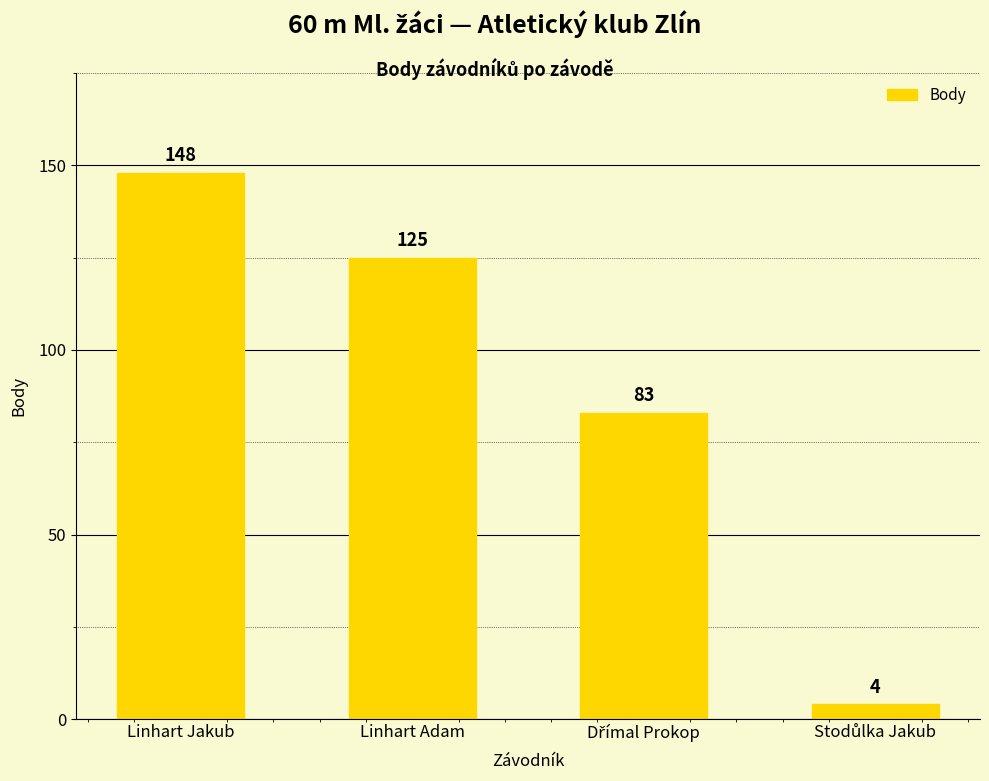

Is it true that the value at Linhart Jakub is 148?

True